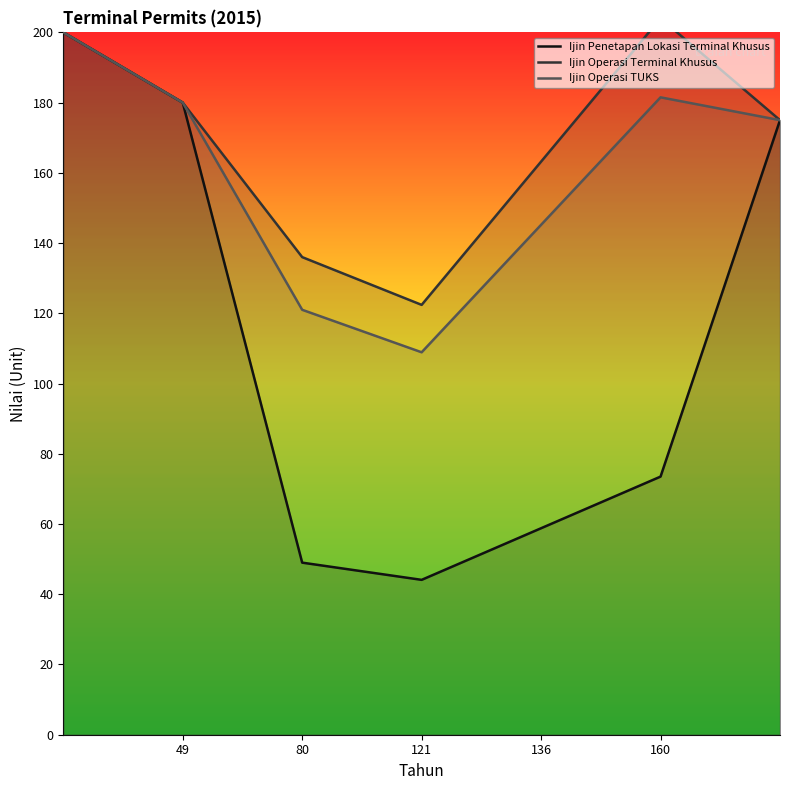

Count the number of categories in the chart.

7